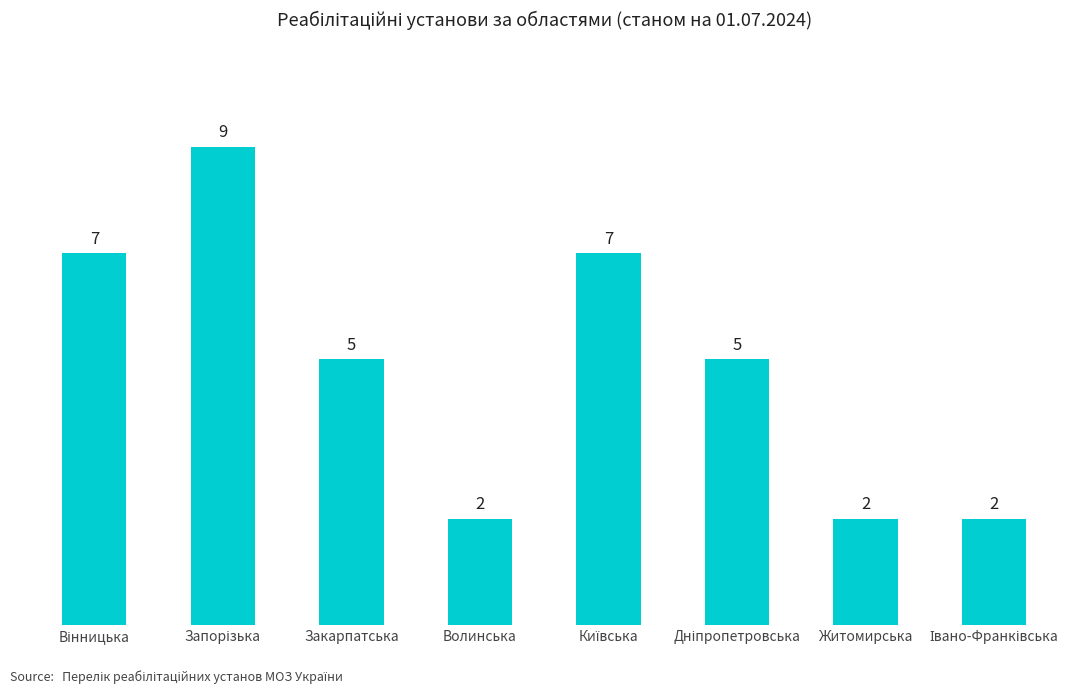

What is the average value?

5